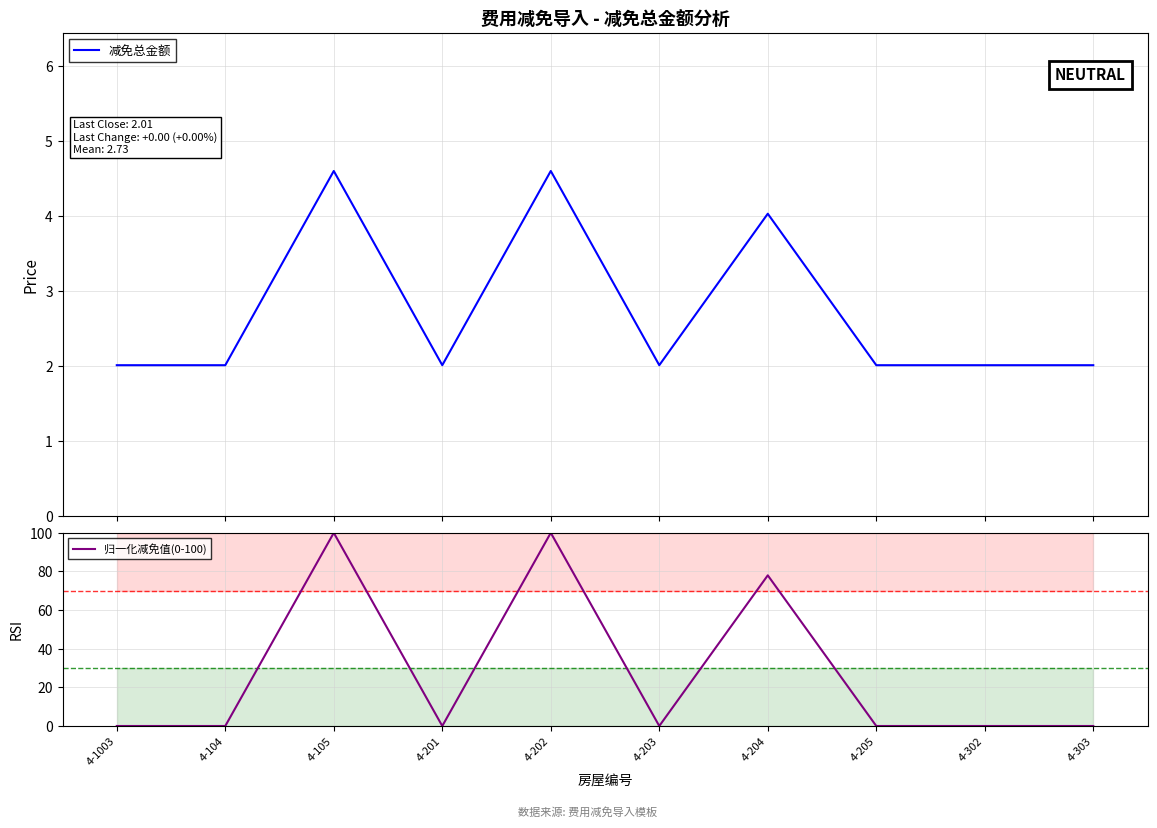

How many series are shown in this chart?

2